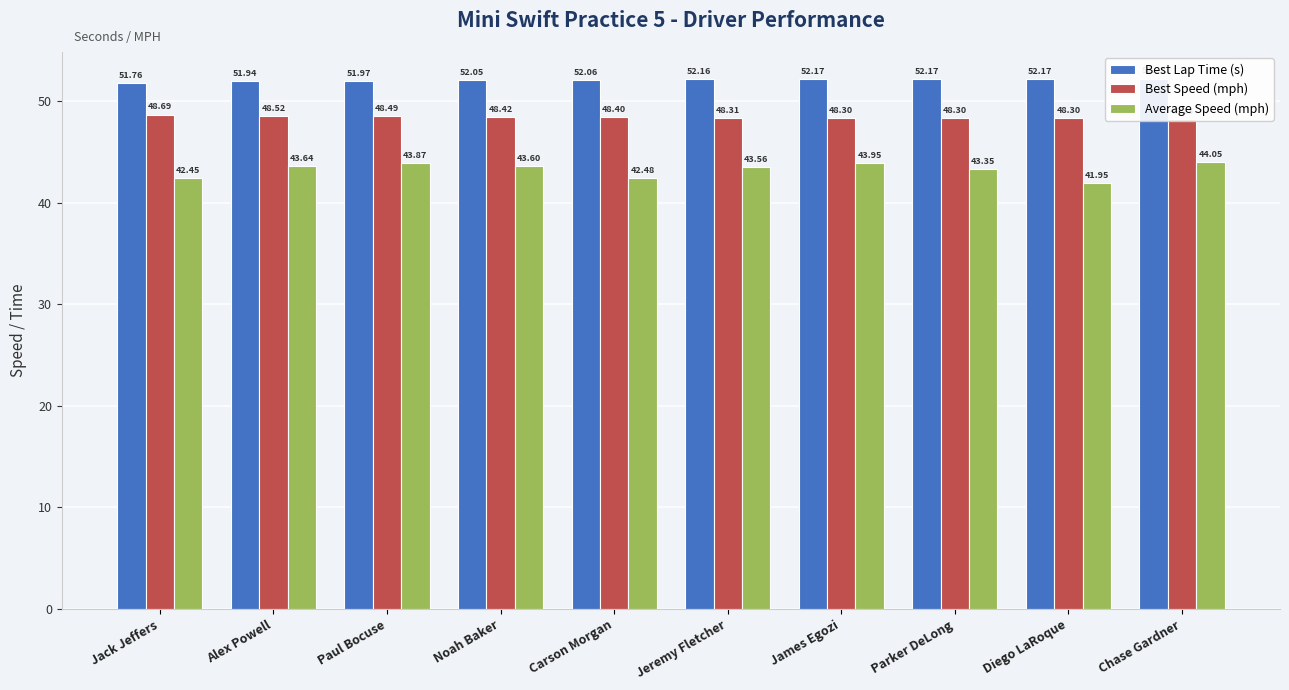

At how many categories does at least one series exceed 52?

7